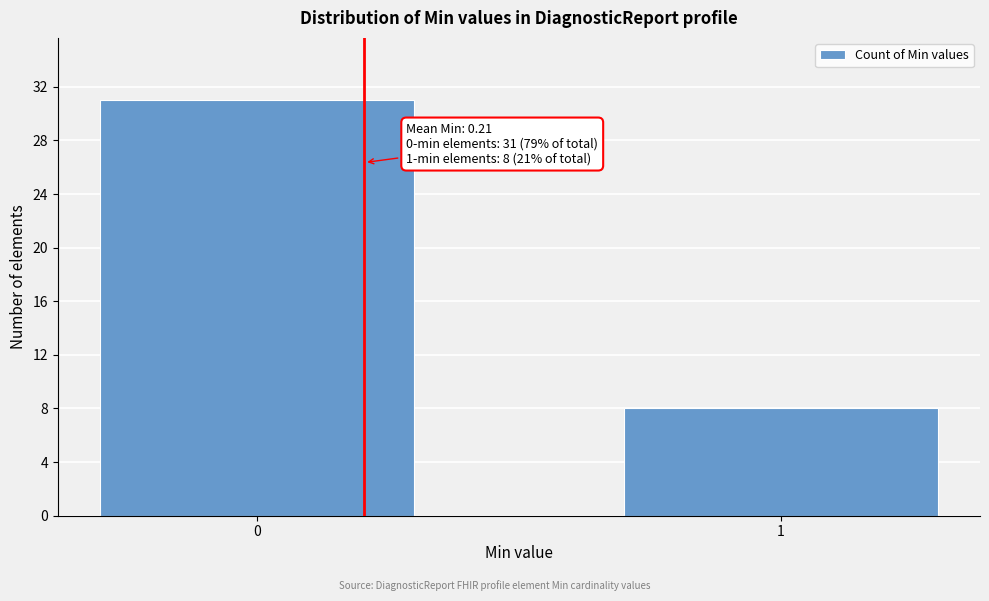

Reading left to right, what are all the values shown in this chart?

31	8